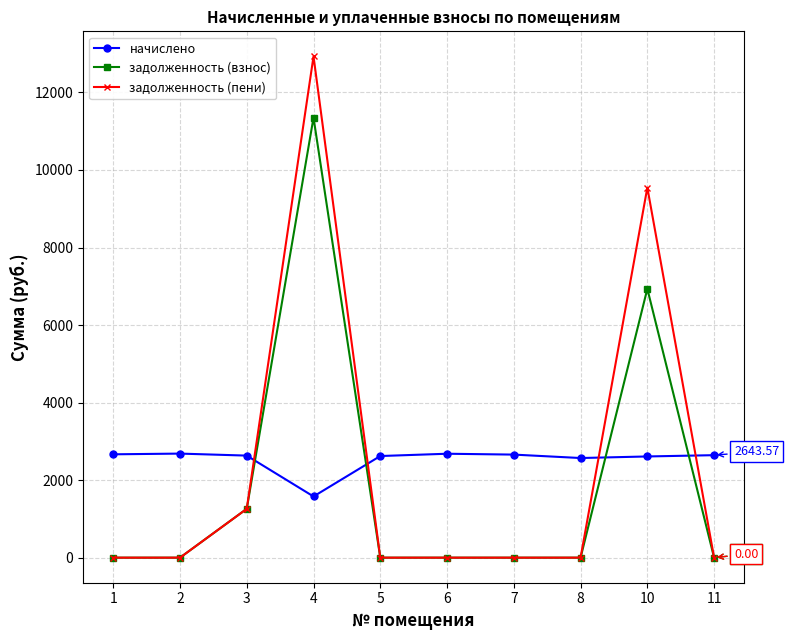

Which series has the largest total across all categories?

начислено